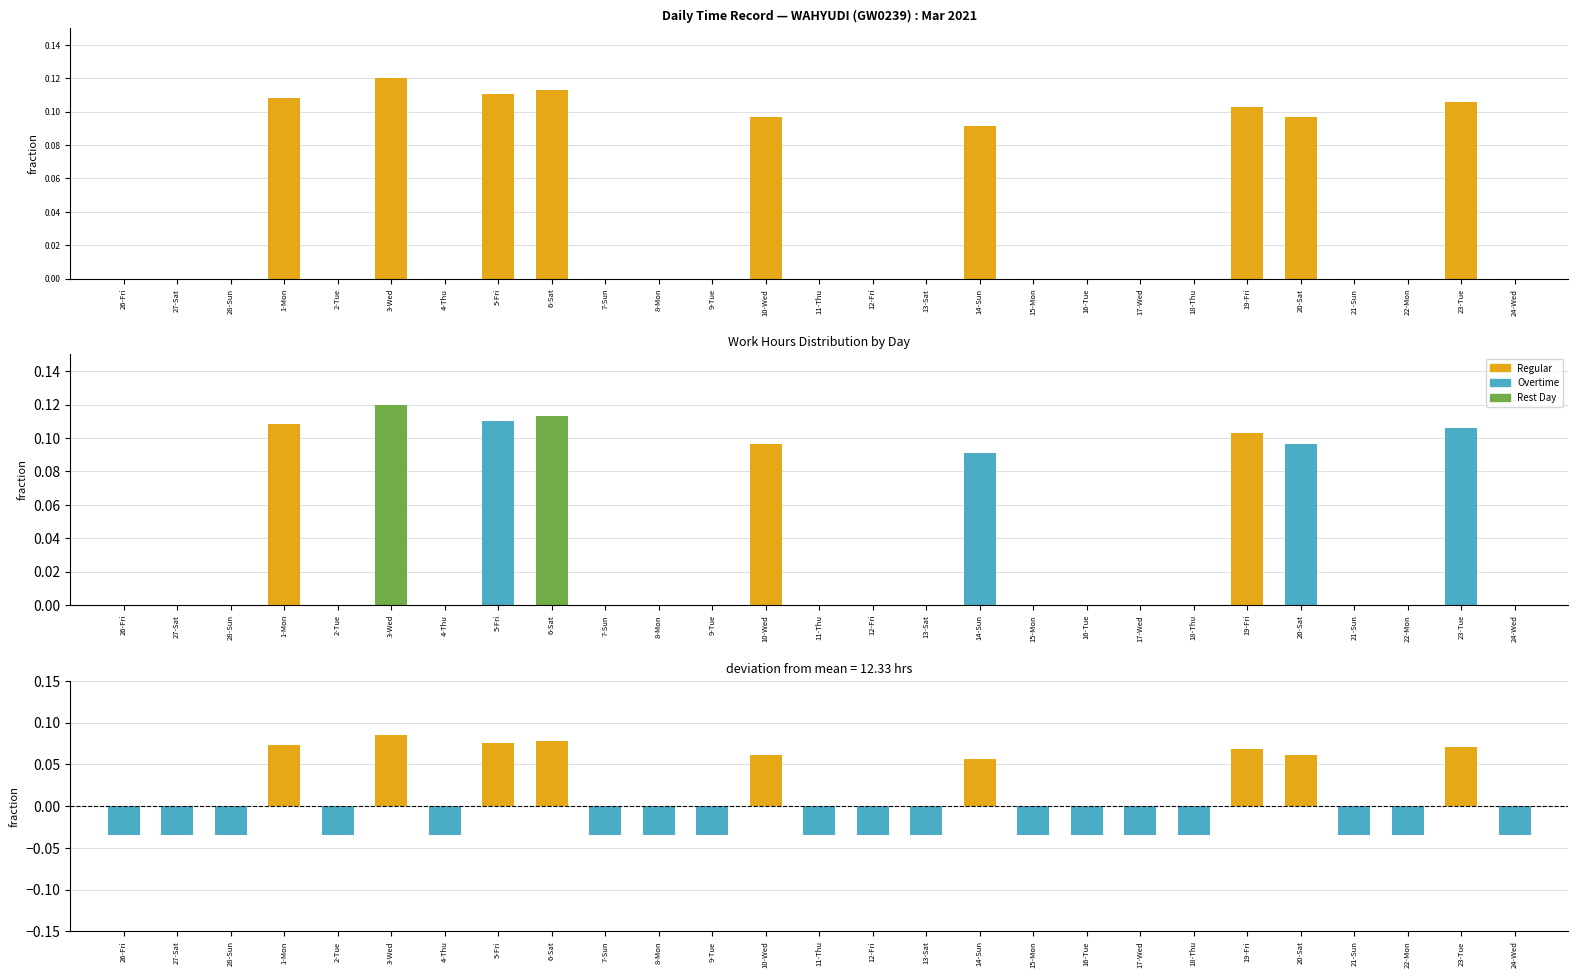

Is the value of Deviation from Mean at 1-Mon greater than the value of Regular Hours at 26-Fri?

Yes